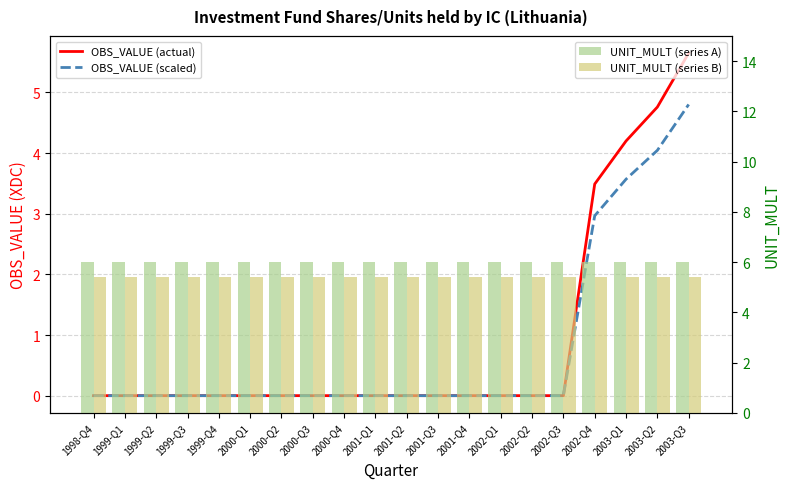

What position from the left is 2003-Q2?

19